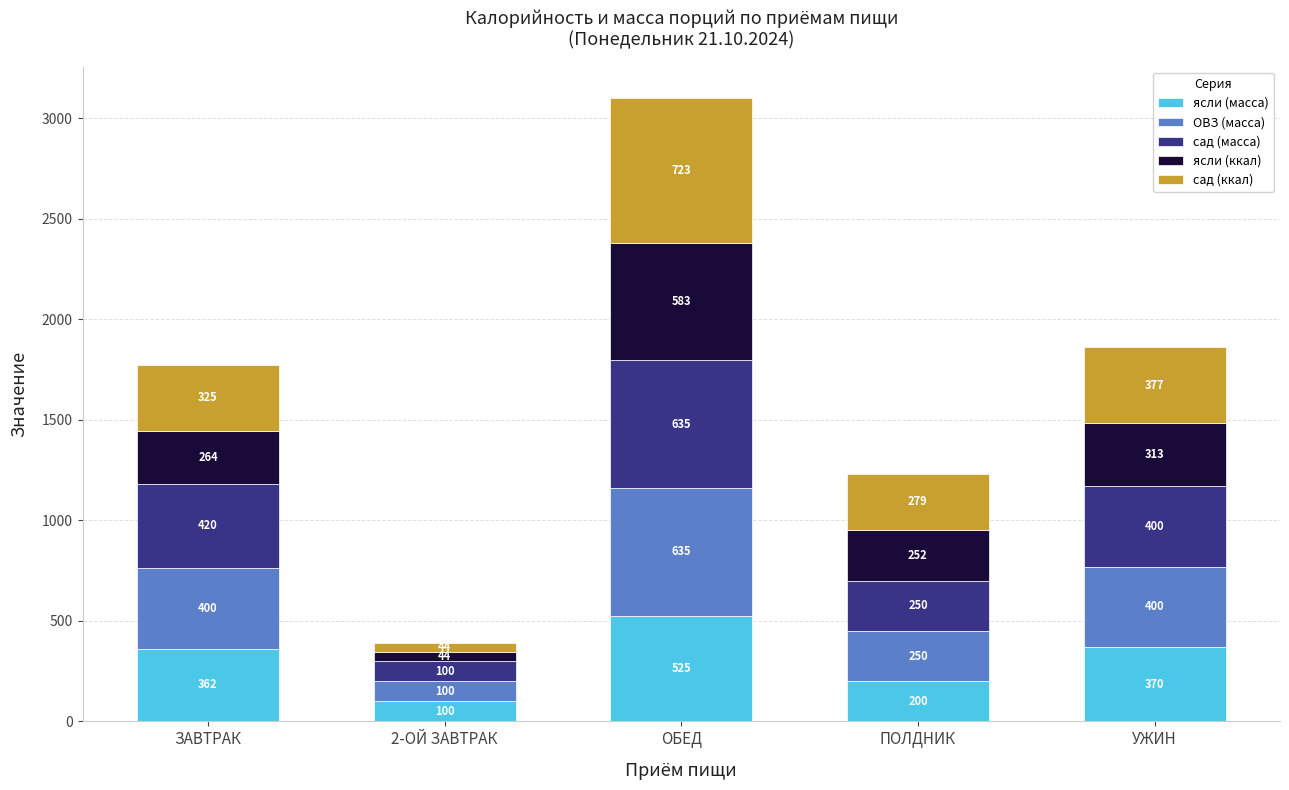

Does the chart contain any negative values?

No